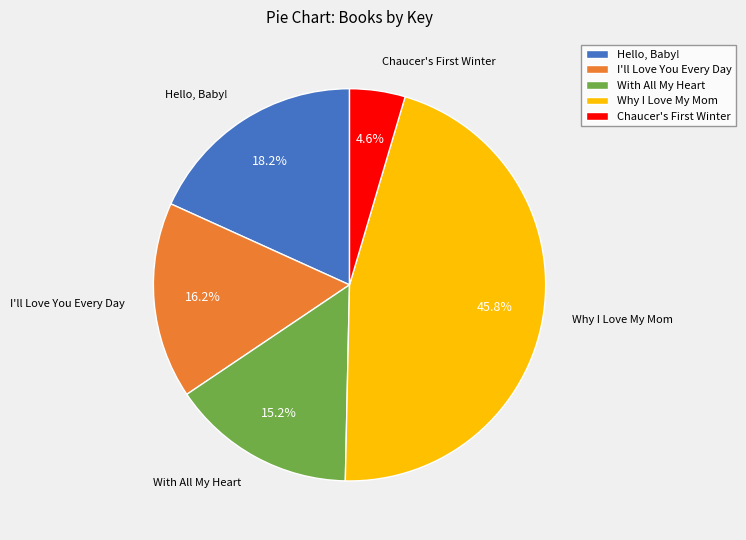

Is there any slice that represents more than half of the pie?

No